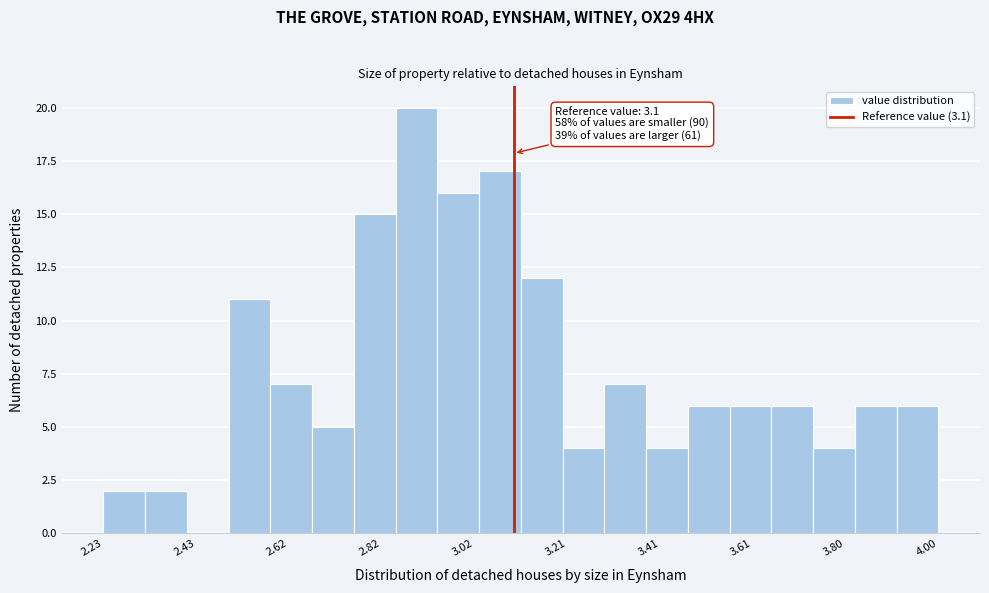

Which range on the x-axis has the tallest bar?

2.84 to 2.94